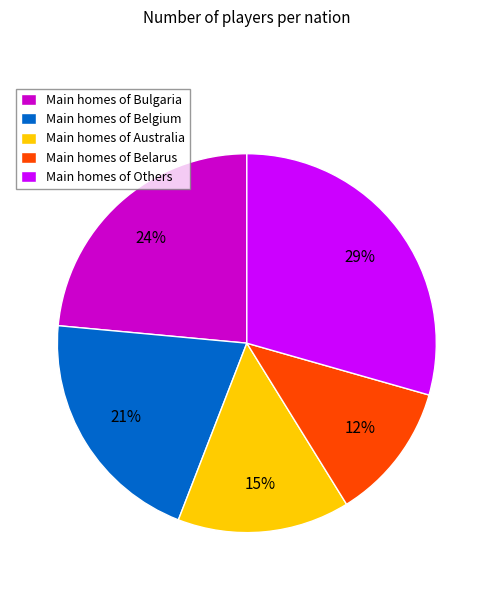

Which slice is the smallest?

Main homes of Belarus